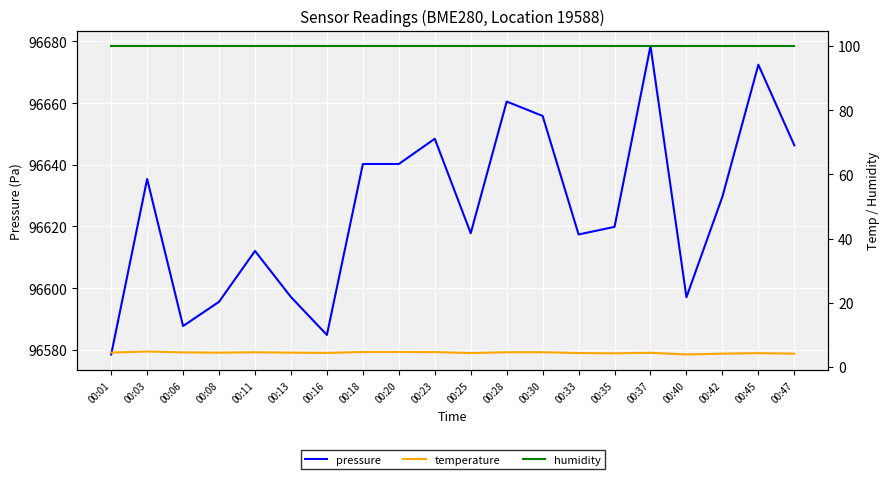

What is the sum of all pressure values?

1932515.6